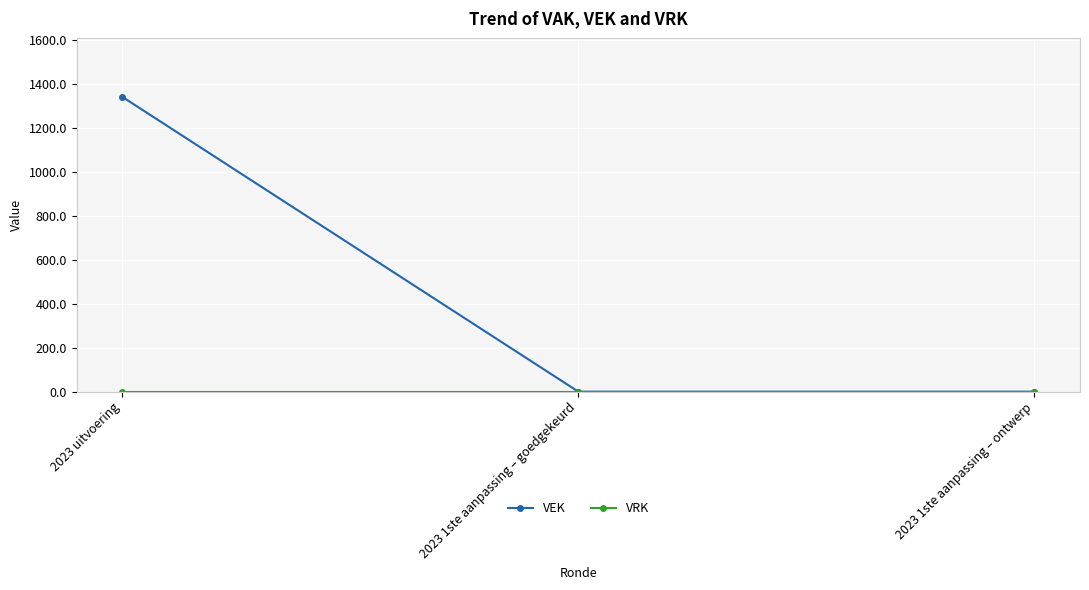

What is the label of the 1st point from the left?

2023 uitvoering